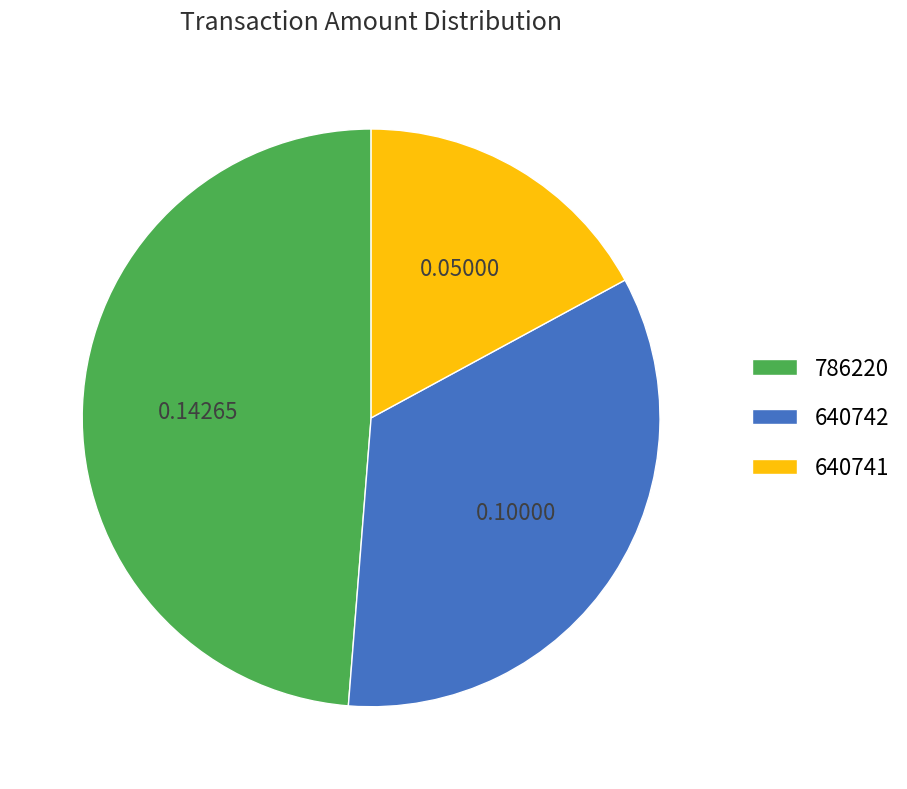

Is there a majority slice in this chart?

No